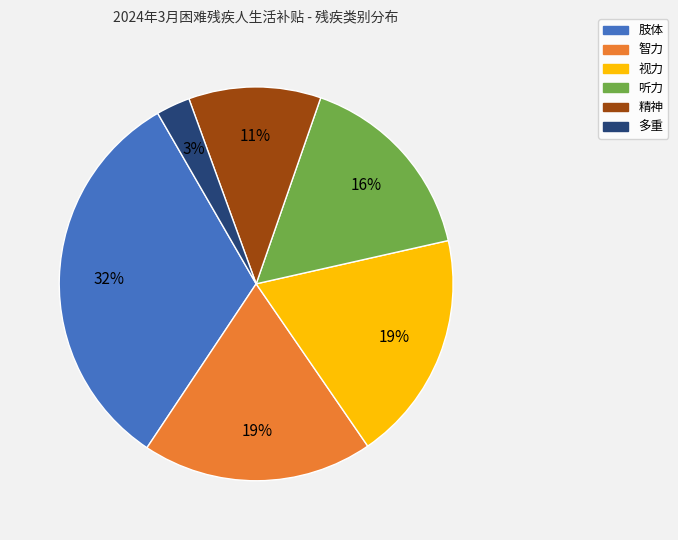

Is there a majority slice in this chart?

No